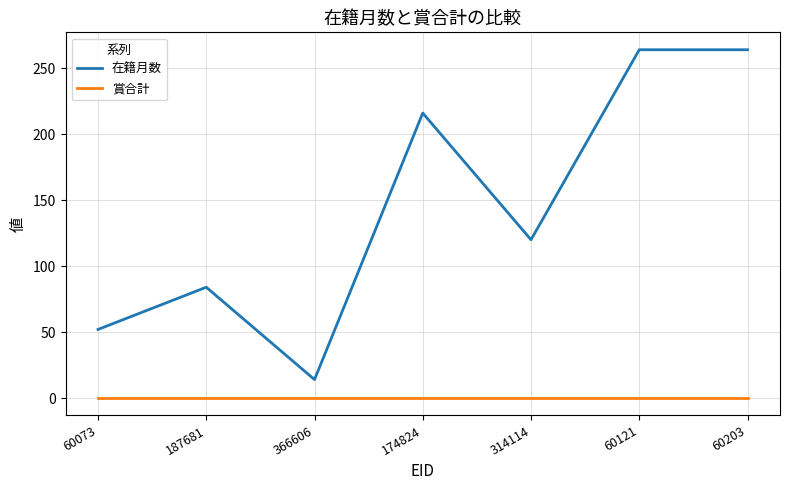

What is the difference between the 在籍月数 values at 366606 and 174824?

202